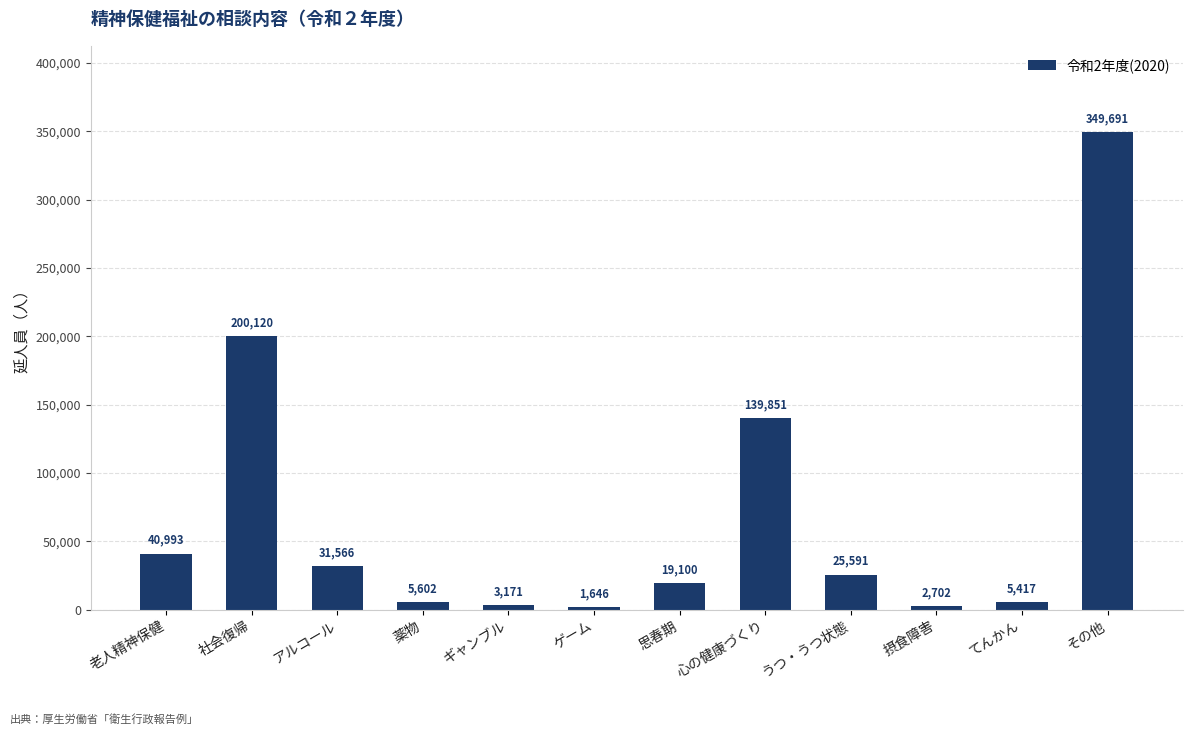

What is the ratio of the value at ゲーム to the value at 薬物?

0.3